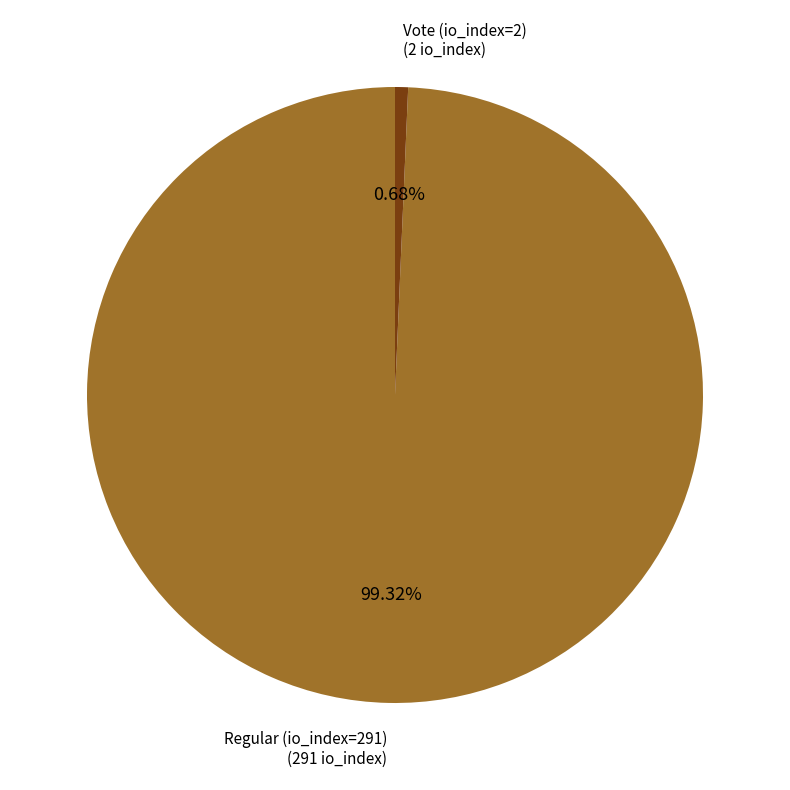

To the nearest percent, what portion does Vote (io_index=2) represent?

1%